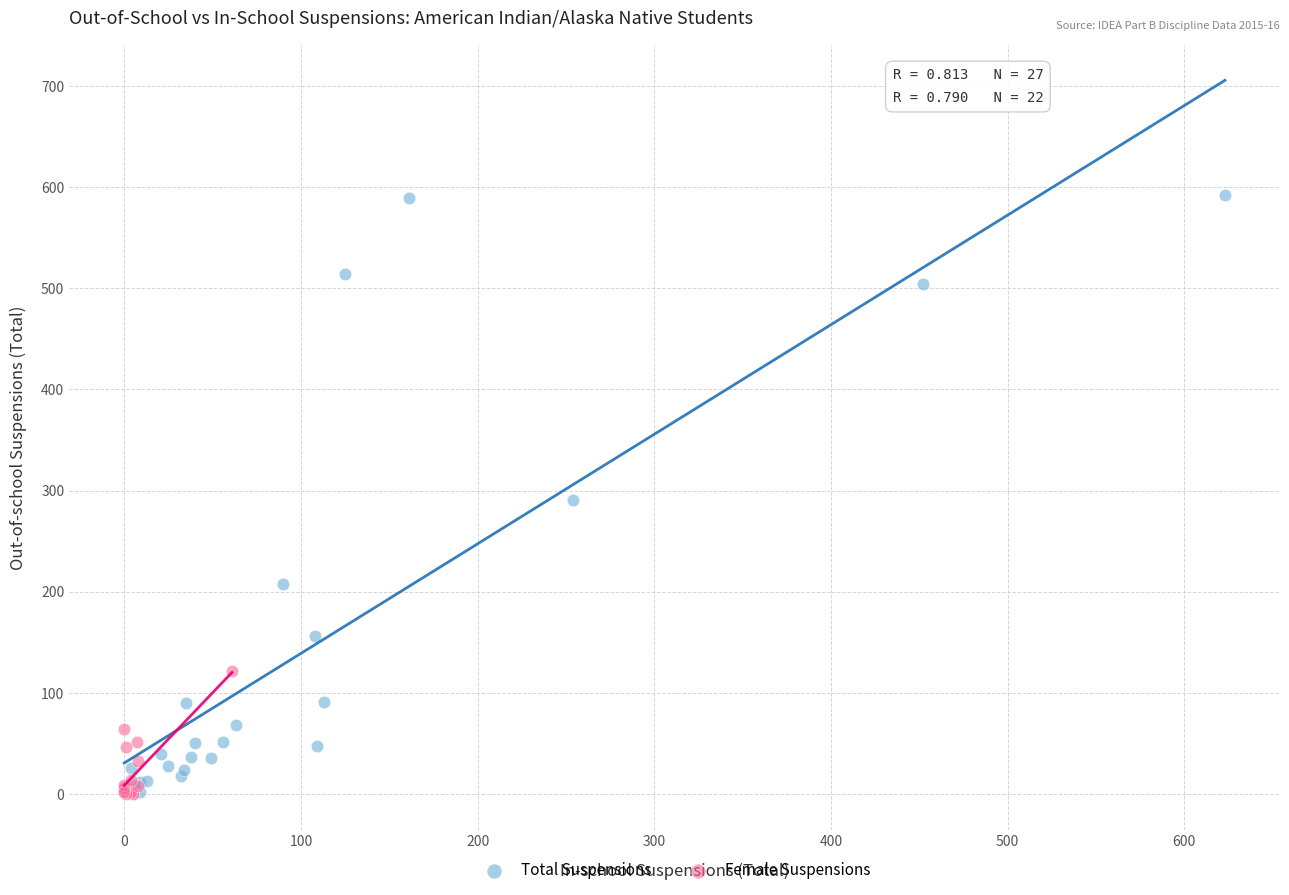

Which series has the largest Y range (max minus min)?

Total Suspensions